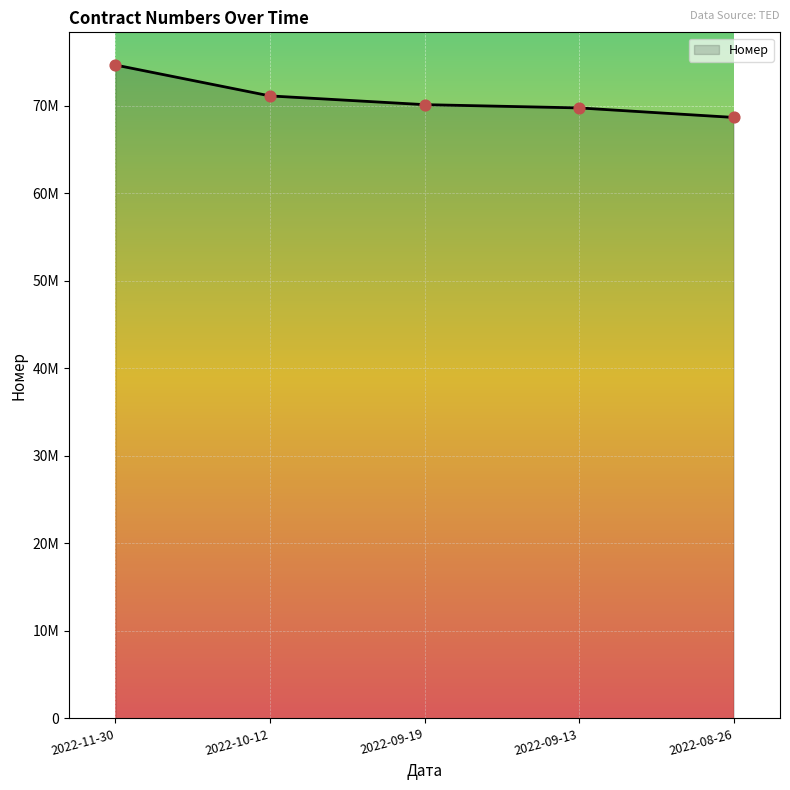

Approximately how many times larger is the value at 2022-09-13 compared to 2022-08-26?

1.0